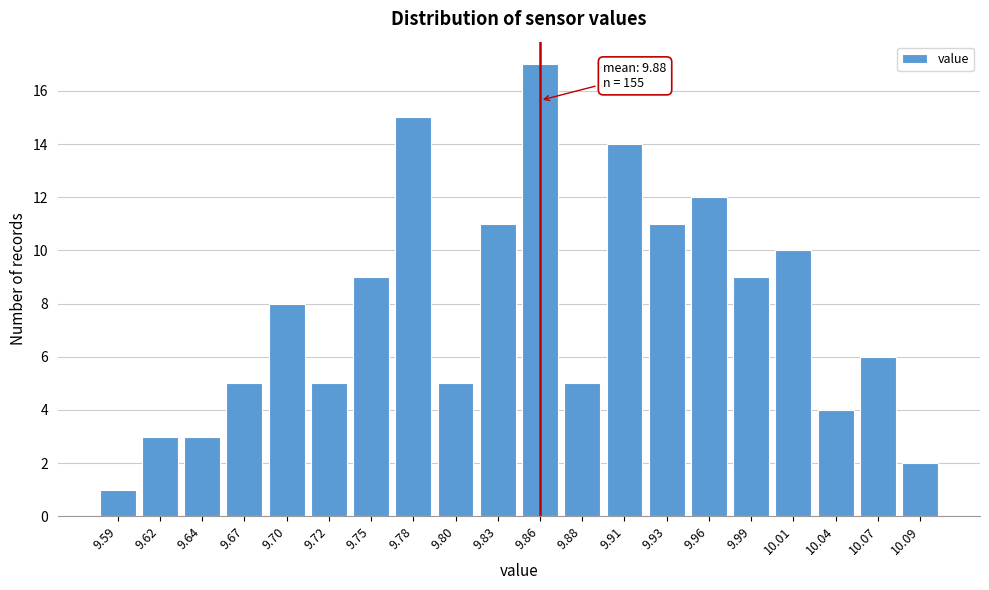

Reading right to left, list all the values displayed in this chart.

2	6	4	10	9	12	11	14	5	17	11	5	15	9	5	8	5	3	3	1